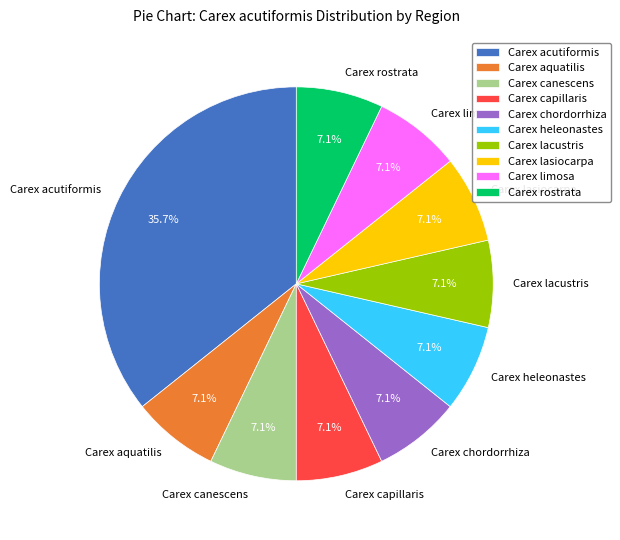

The Carex chordorrhiza slice represents 1% of the pie. True or false?

False